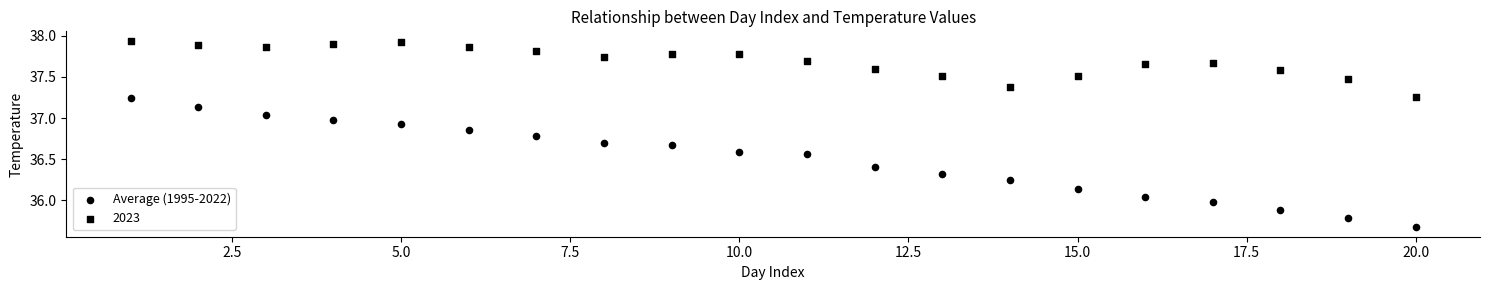

How many points are shown in the scatter plot?

40